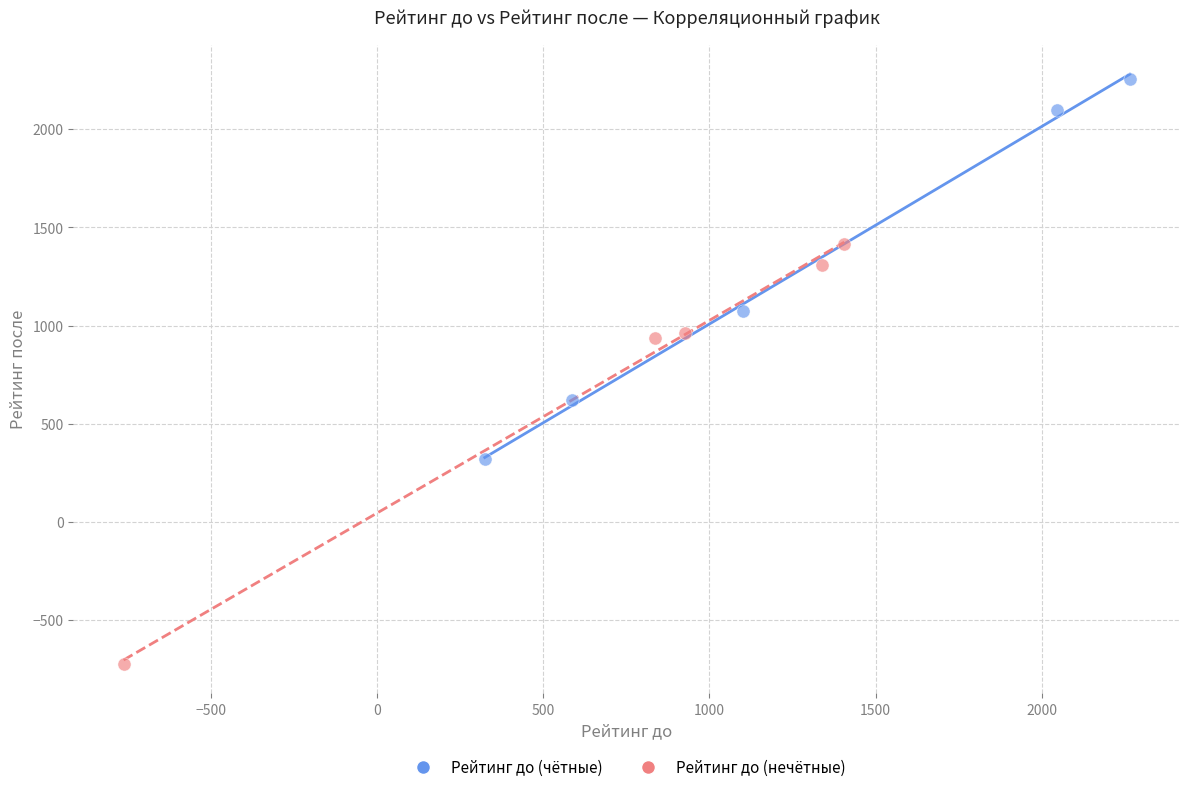

Which series contains the highest Y value?

Рейтинг до (чётные)